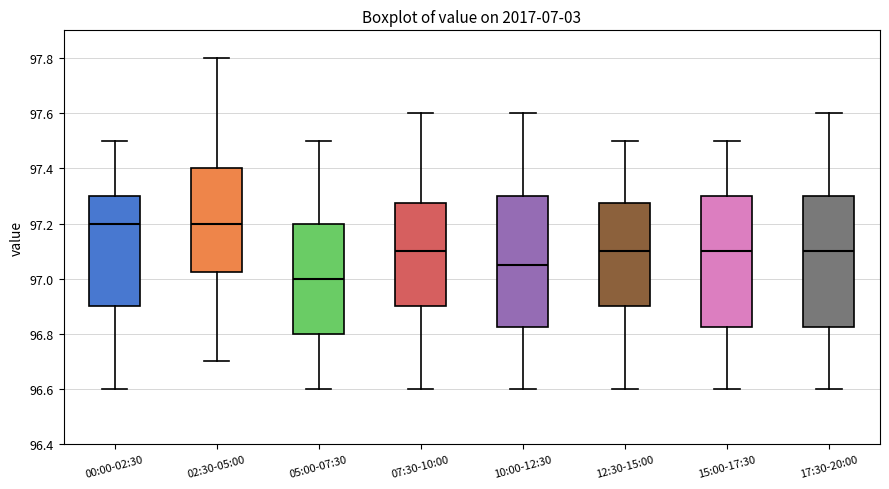

Reading left to right, read every box against the y-axis: the position of its median line, the range the box covers, and the ends of its whiskers. The values are not printed on the chart, so give them approximately, as read against the axis.

00:00-02:30: median 97.20, box 96.90 to 97.30, whiskers 96.60 to 97.50
02:30-05:00: median 97.20, box 97.02 to 97.40, whiskers 96.70 to 97.80
05:00-07:30: median 97.00, box 96.80 to 97.20, whiskers 96.60 to 97.50
07:30-10:00: median 97.10, box 96.90 to 97.28, whiskers 96.60 to 97.60
10:00-12:30: median 97.06, box 96.82 to 97.30, whiskers 96.60 to 97.60
12:30-15:00: median 97.10, box 96.90 to 97.28, whiskers 96.60 to 97.50
15:00-17:30: median 97.10, box 96.82 to 97.30, whiskers 96.60 to 97.50
17:30-20:00: median 97.10, box 96.82 to 97.30, whiskers 96.60 to 97.60